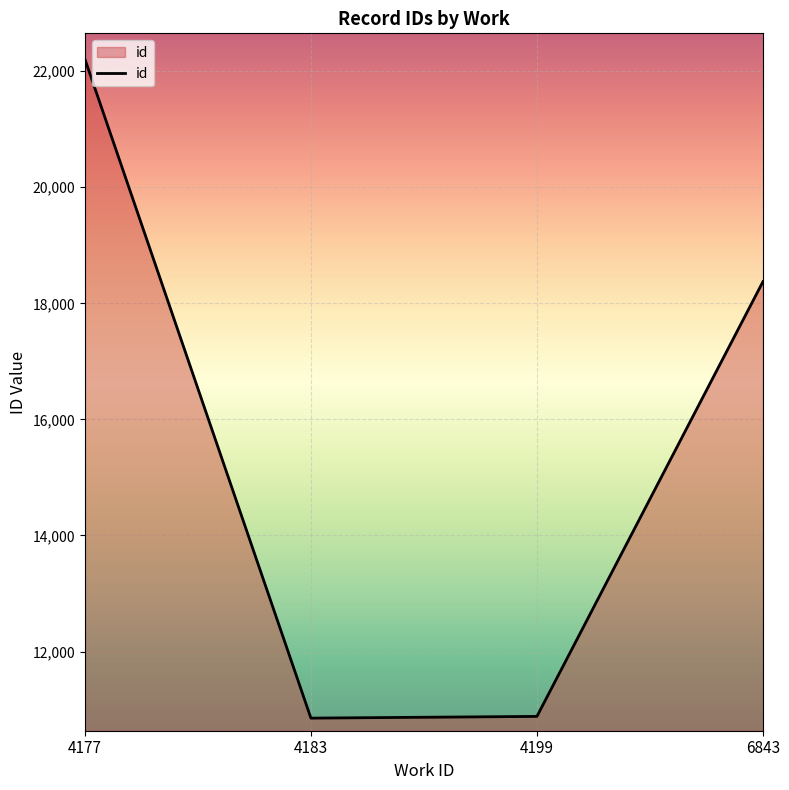

How many categories are shown in the chart?

4